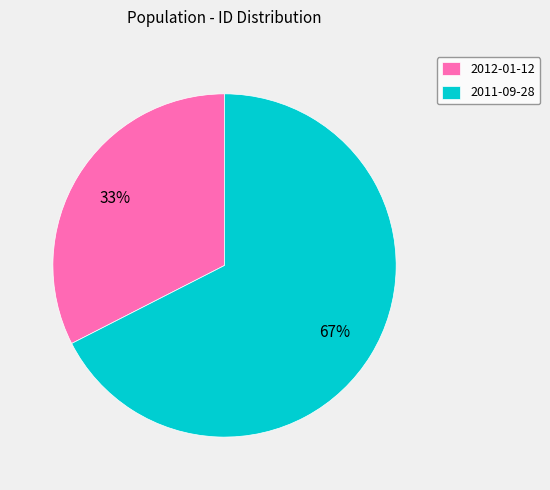

How many segments does this pie chart have?

2